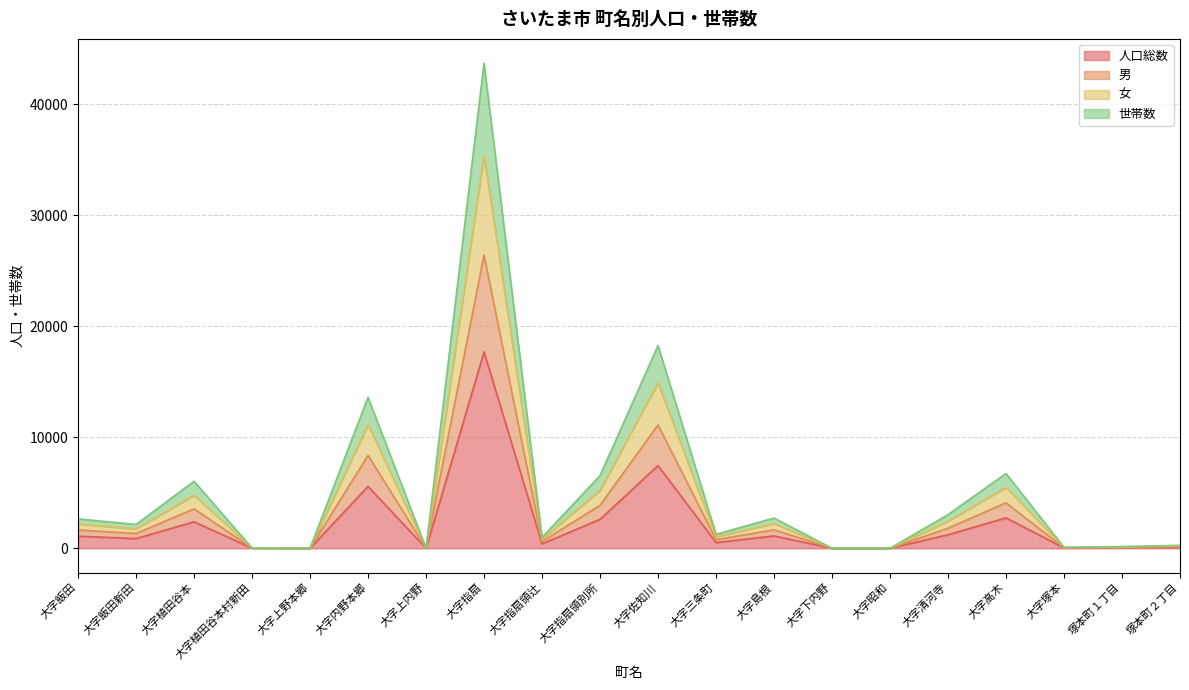

At which category is the sum across all series the highest?

大字指扇